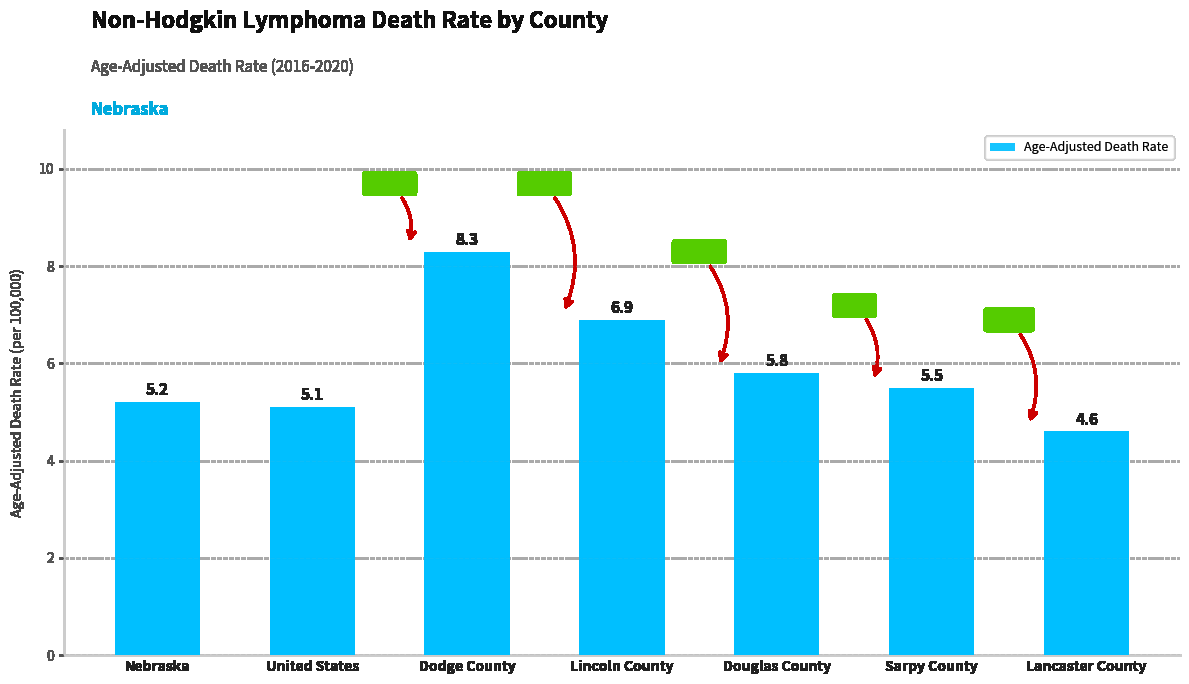

The value at Dodge County is 8.3. True or false?

True